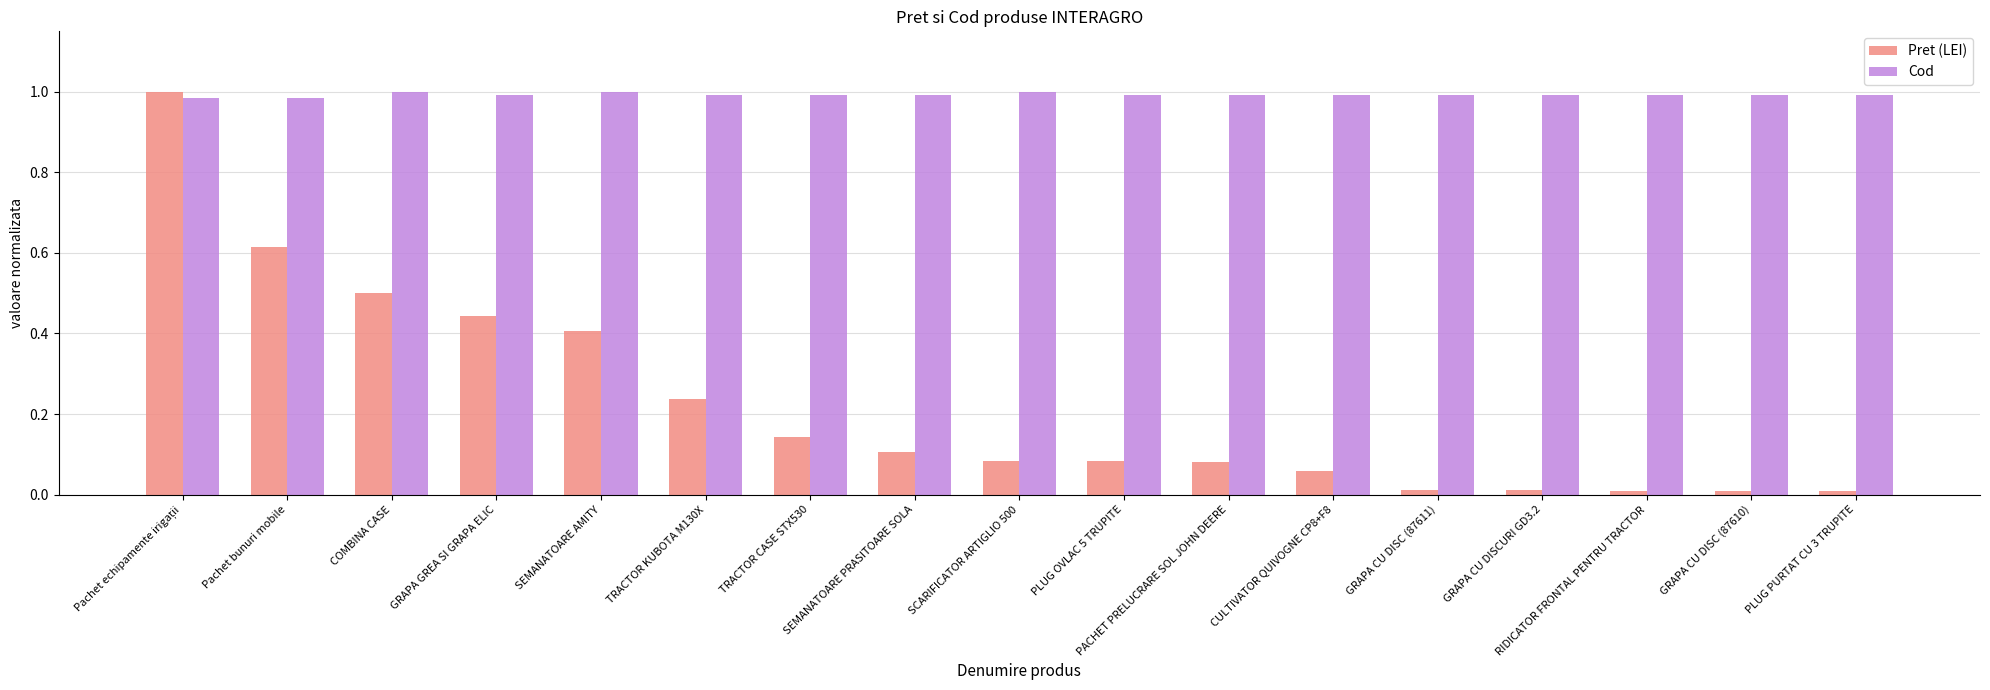

Count the number of data series in this chart.

2